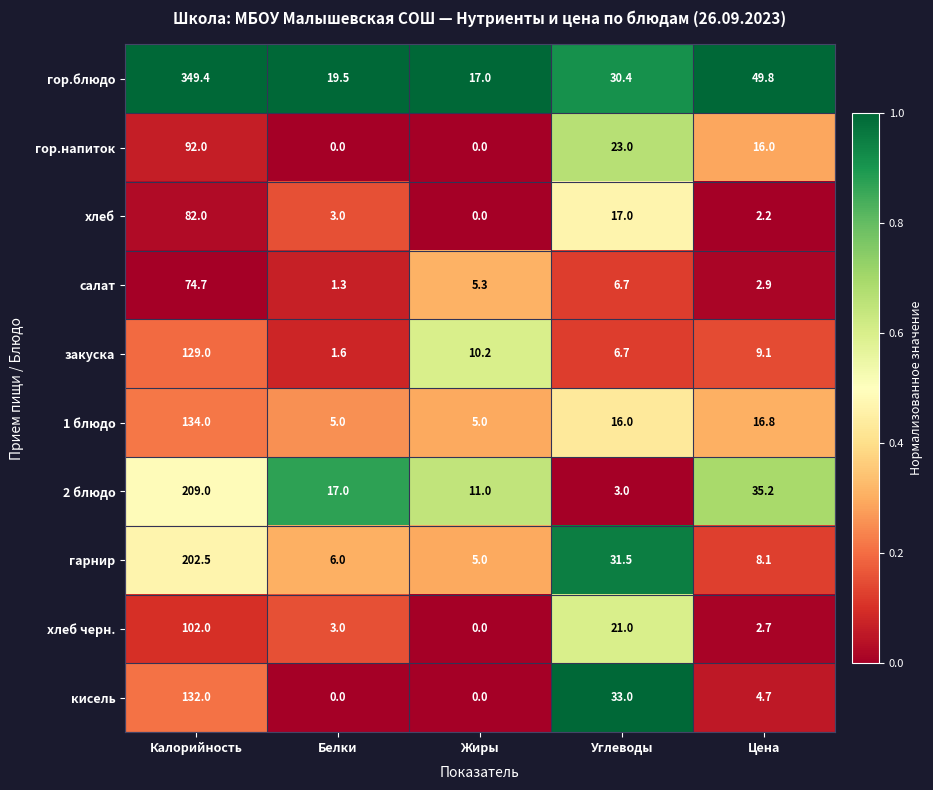

Is it true that 1 блюдо equals 1.5 at Жиры?

False